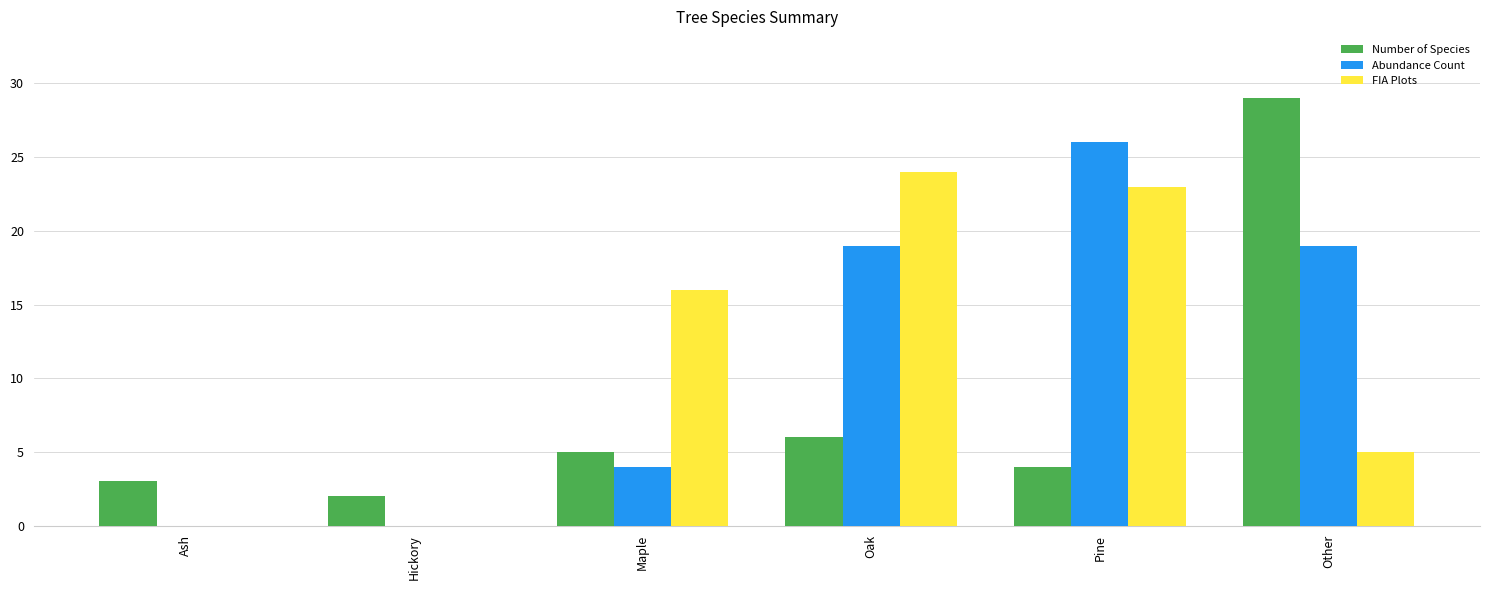

Read the Abundance Count value at Oak, to the nearest 10.

20